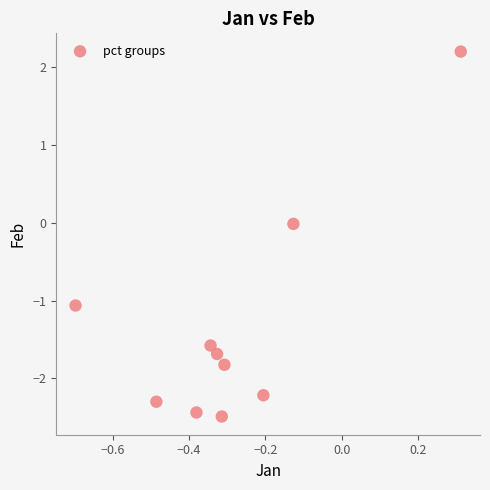

What is the average Y value?

-1.3